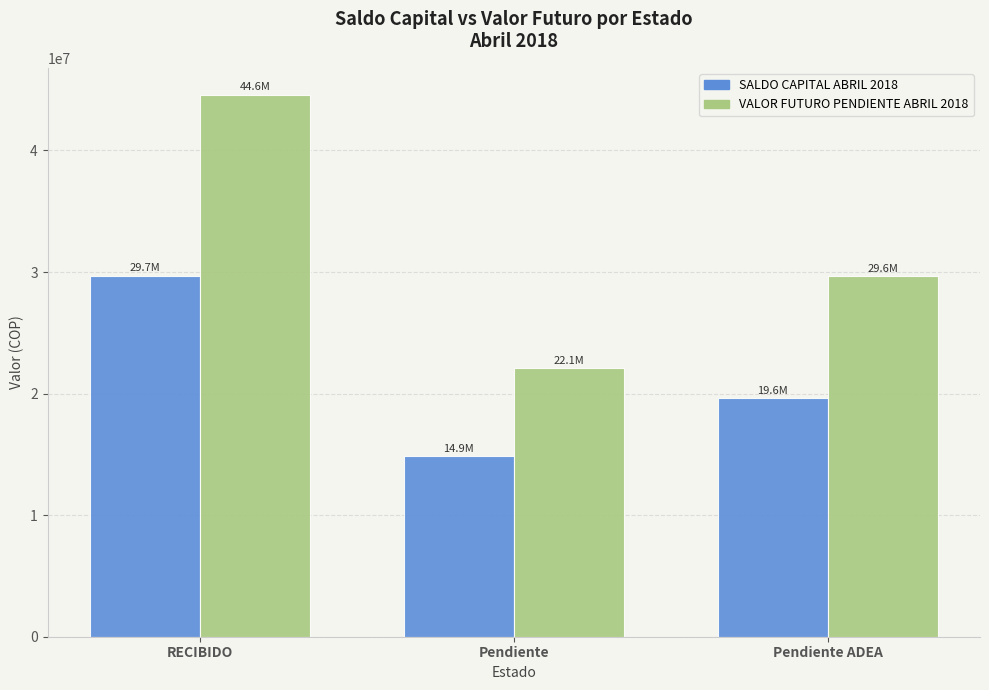

Does the chart contain any negative values?

No